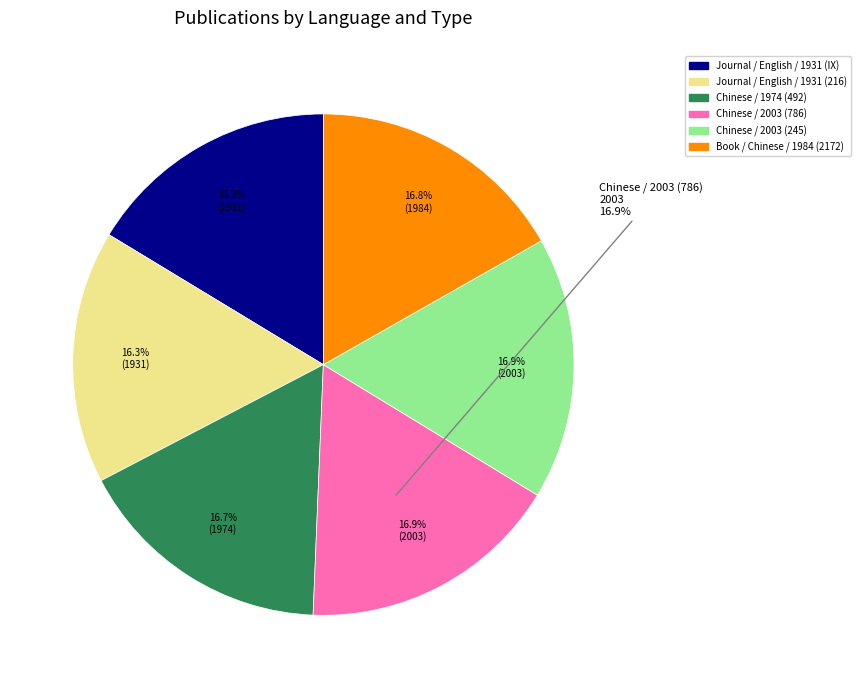

How much of the chart is everything except Book / Chinese / 1984 (2172)?

83.2%